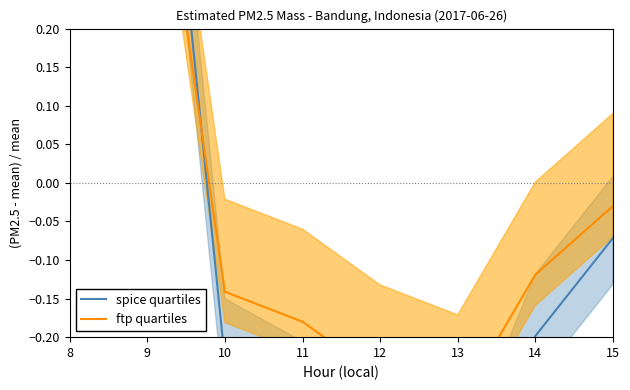

How many data points in ftp quartiles are above 0?

2